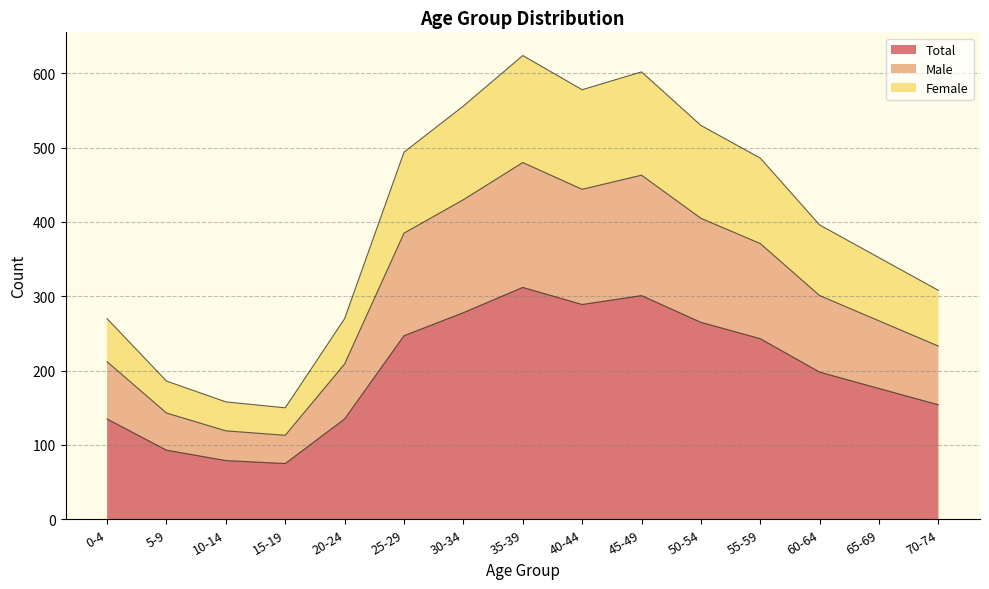

At which category is the sum across all series the highest?

35-39